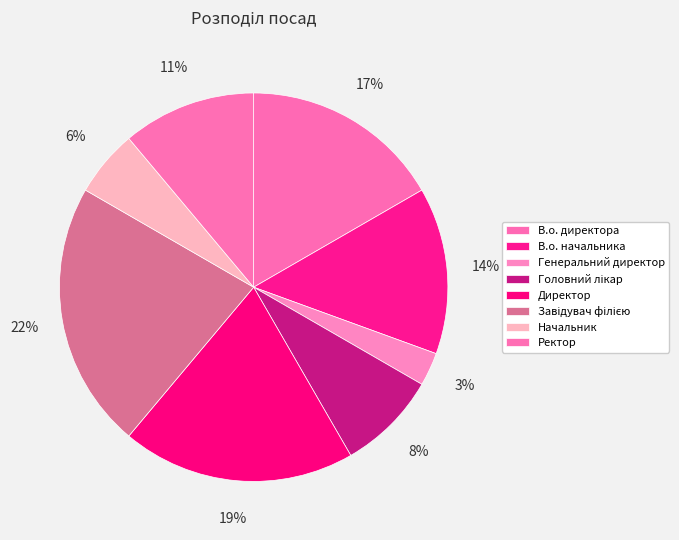

Approximately how many times larger is the value at Начальник compared to В.о. директора?

0.3